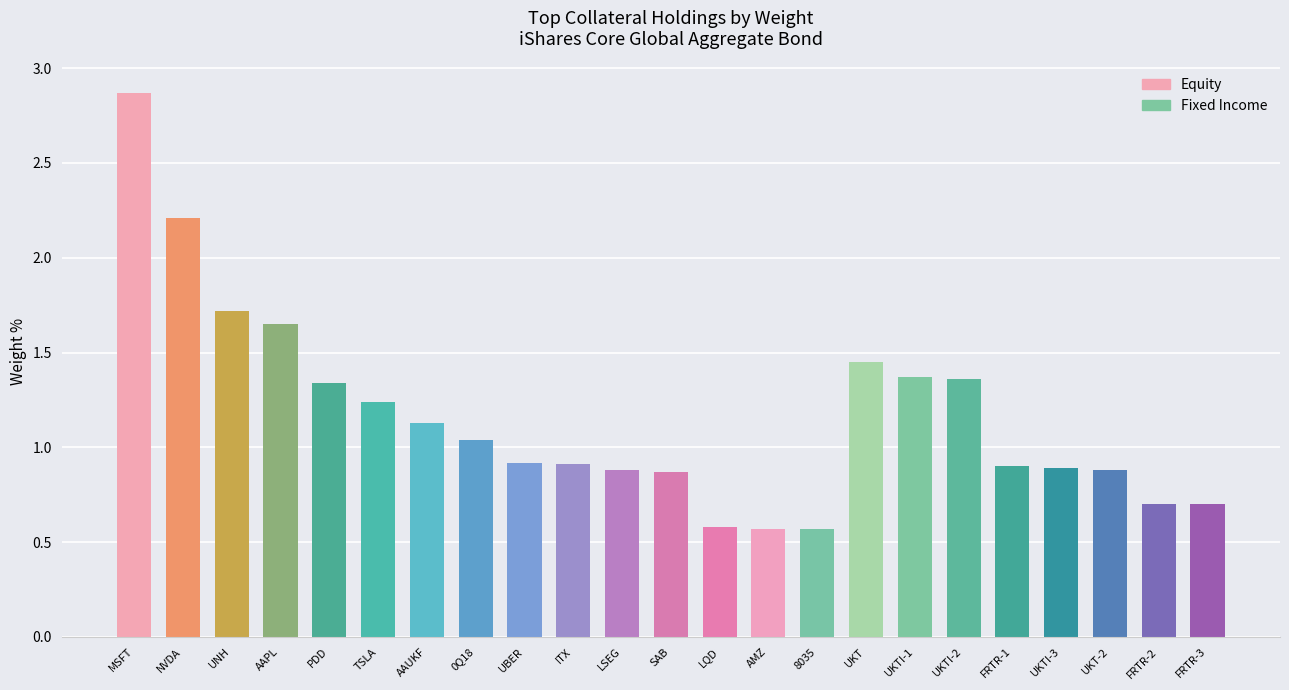

Is it true that the value at LQD is 0.8?

False